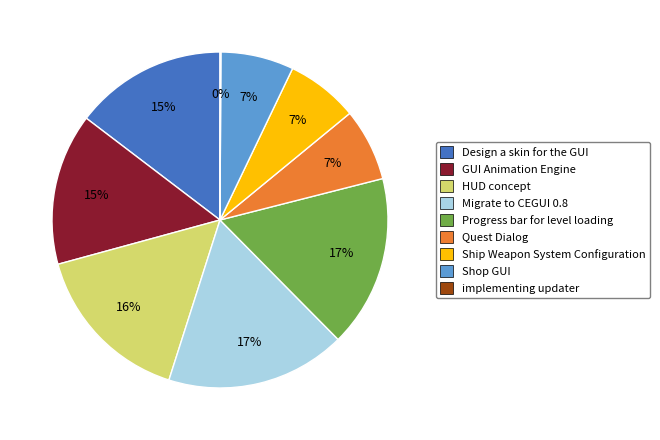

Does Progress bar for level loading account for over 50% of the chart?

No